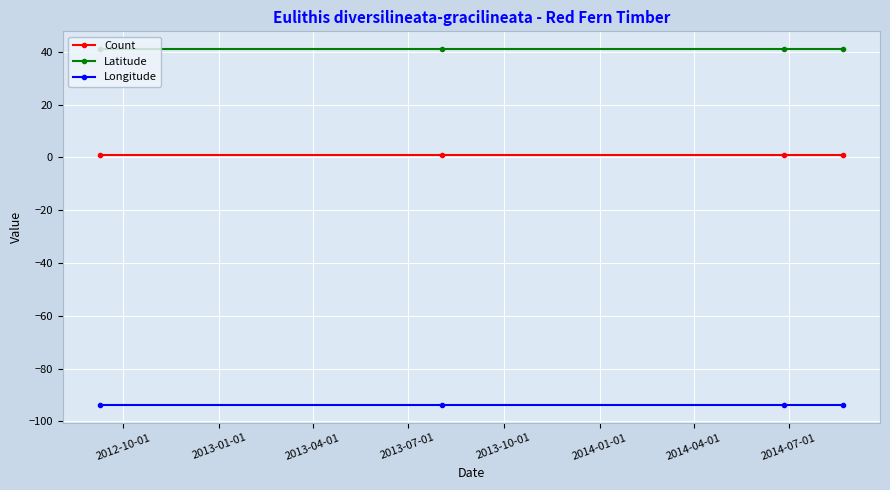

Which series has the largest total across all categories?

Latitude